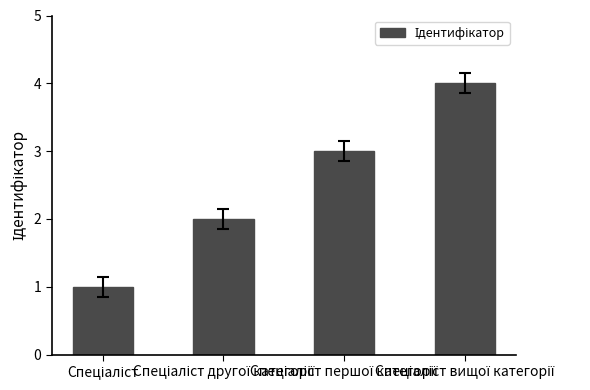

What is the difference between the maximum and minimum values?

3